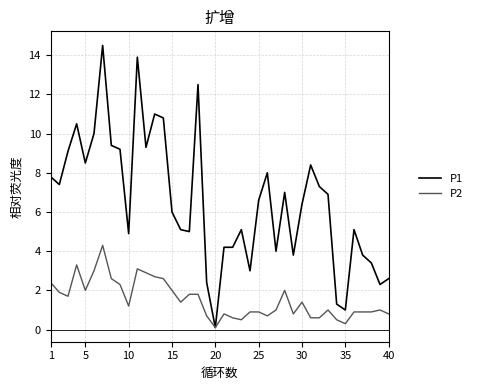

Count the number of categories in the chart.

40